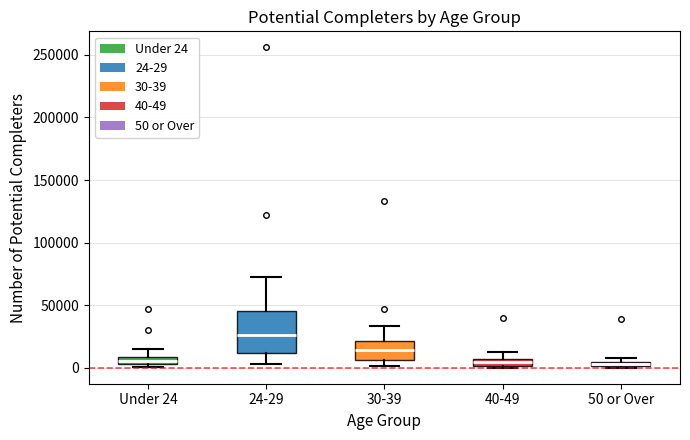

Where does the median line of the box for 24-29 sit on the y-axis? The values are not printed on the chart, so give them approximately, as read against the axis.

25000